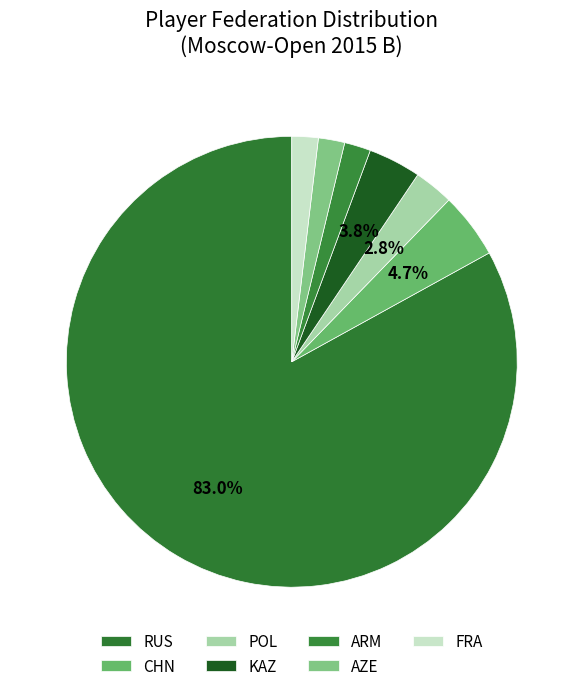

Which category has the smallest portion of the pie?

ARM